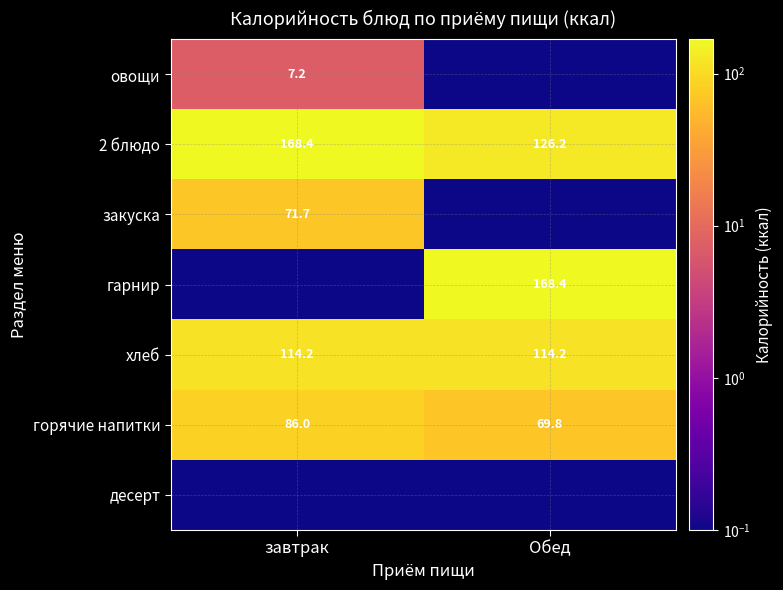

Is it true that овощи equals 10.2 at завтрак?

False